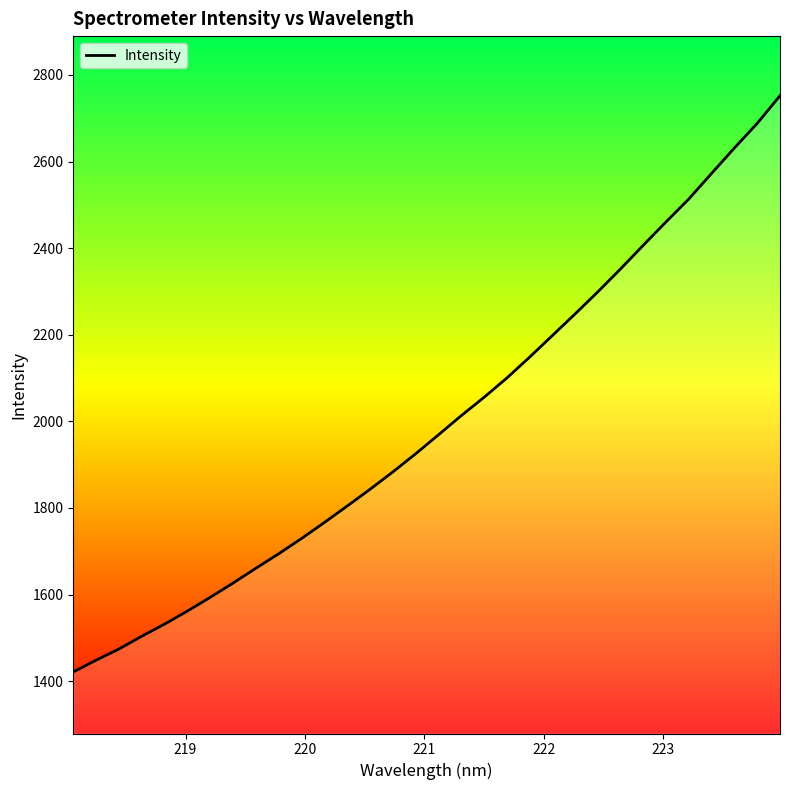

How many distinct data groups are displayed?

1